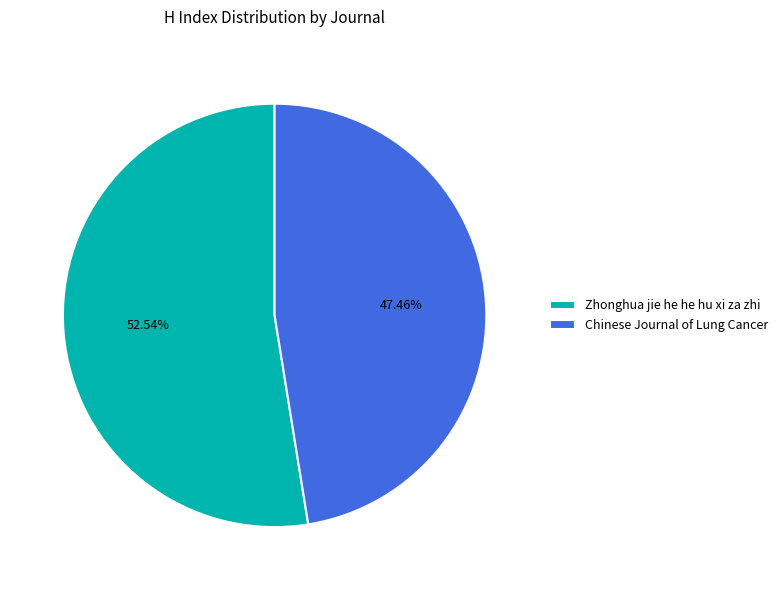

What is the majority slice?

Zhonghua jie he he hu xi za zhi